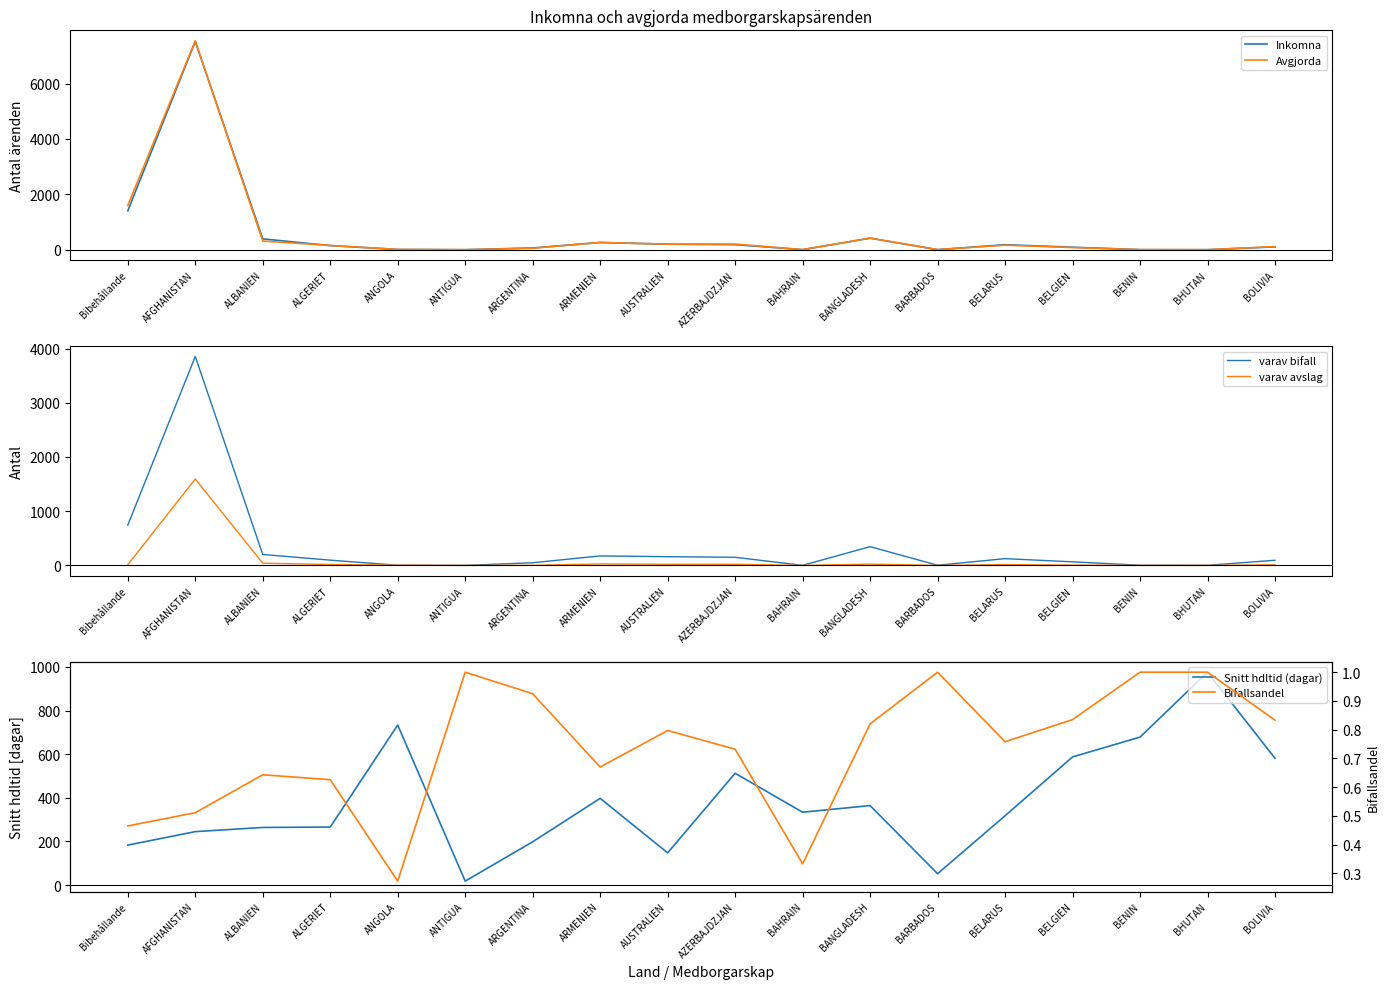

What is the label of the 3rd point from the right?

BENIN